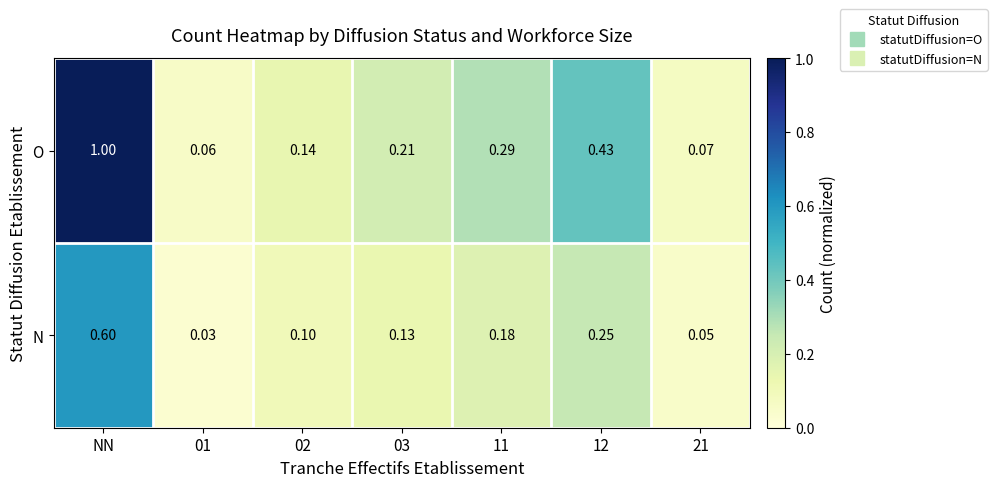

List the series in order of their peak value, lowest first.

N, O